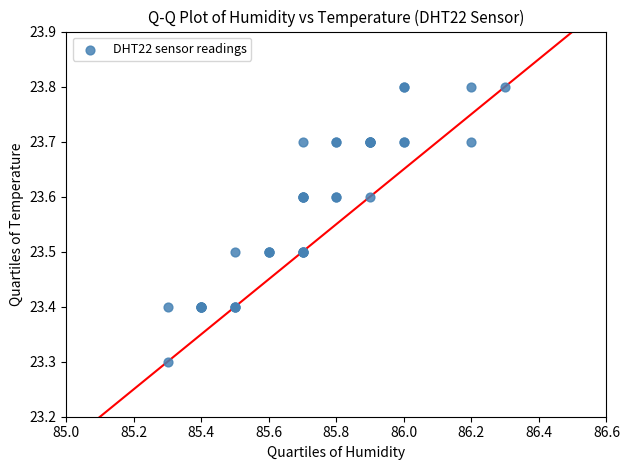

What Y value in the scatter plot is closest to 23?

23.3